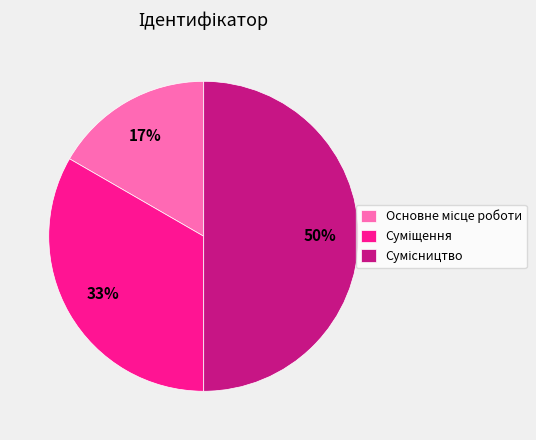

To the nearest percent, what is the average slice percentage?

33%